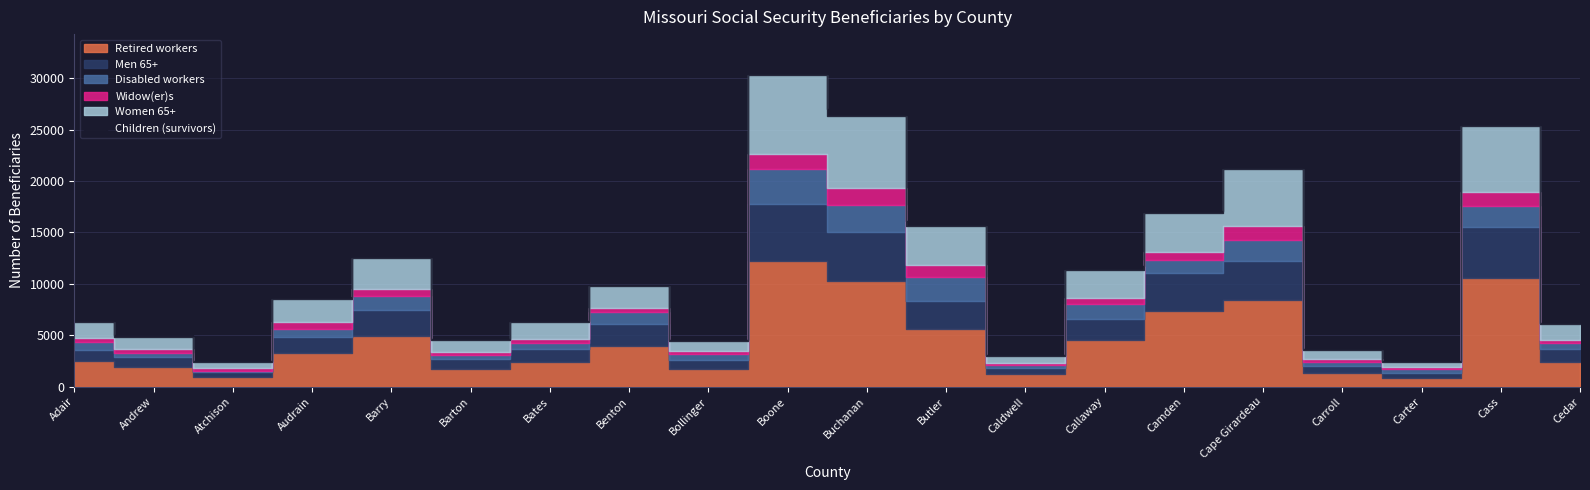

Which series has the largest range (max minus min)?

Retired workers